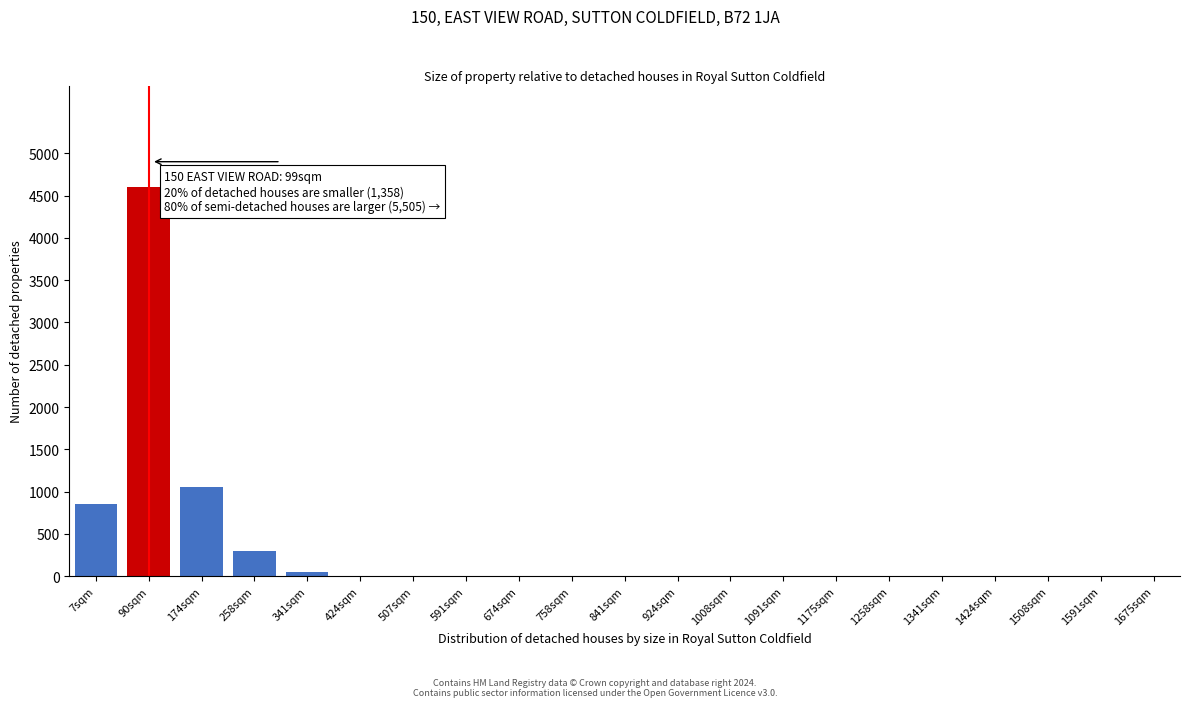

Reading left to right, what are all the values shown in this chart?

7sqm=850	90sqm=4600	174sqm=1050	258sqm=300	341sqm=50	424sqm=0	507sqm=0	591sqm=0	674sqm=0	758sqm=0	841sqm=0	924sqm=0	1008sqm=0	1091sqm=0	1175sqm=0	1258sqm=0	1341sqm=0	1424sqm=0	1508sqm=0	1591sqm=0	1675sqm=0